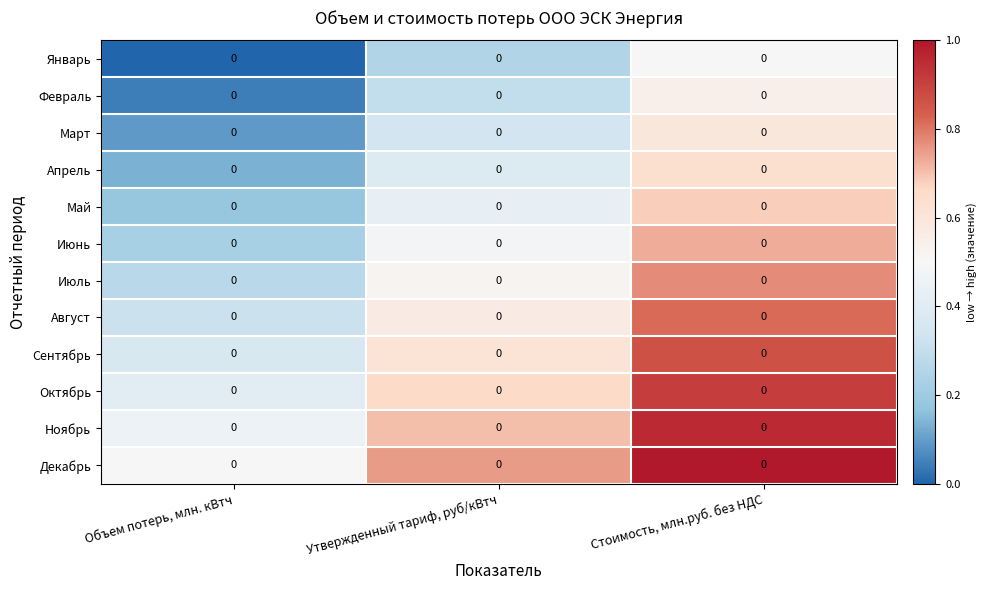

Is it true that Февраль equals 0.2 at Стоимость, млн.руб. без НДС?

False